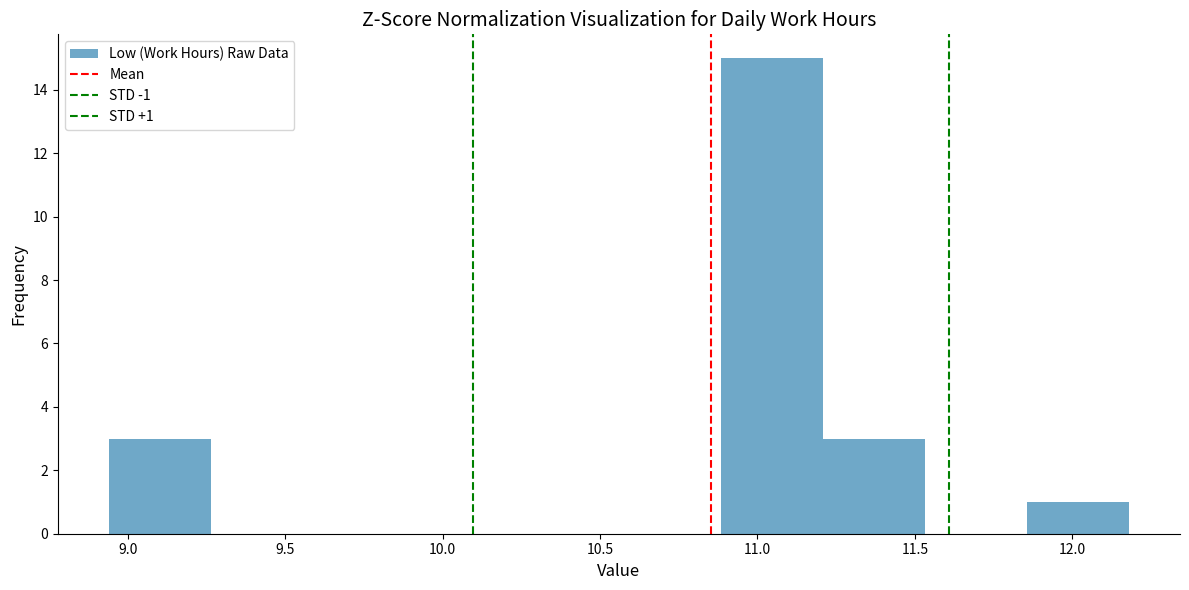

Which range on the x-axis has the tallest bar?

10.90 to 11.20